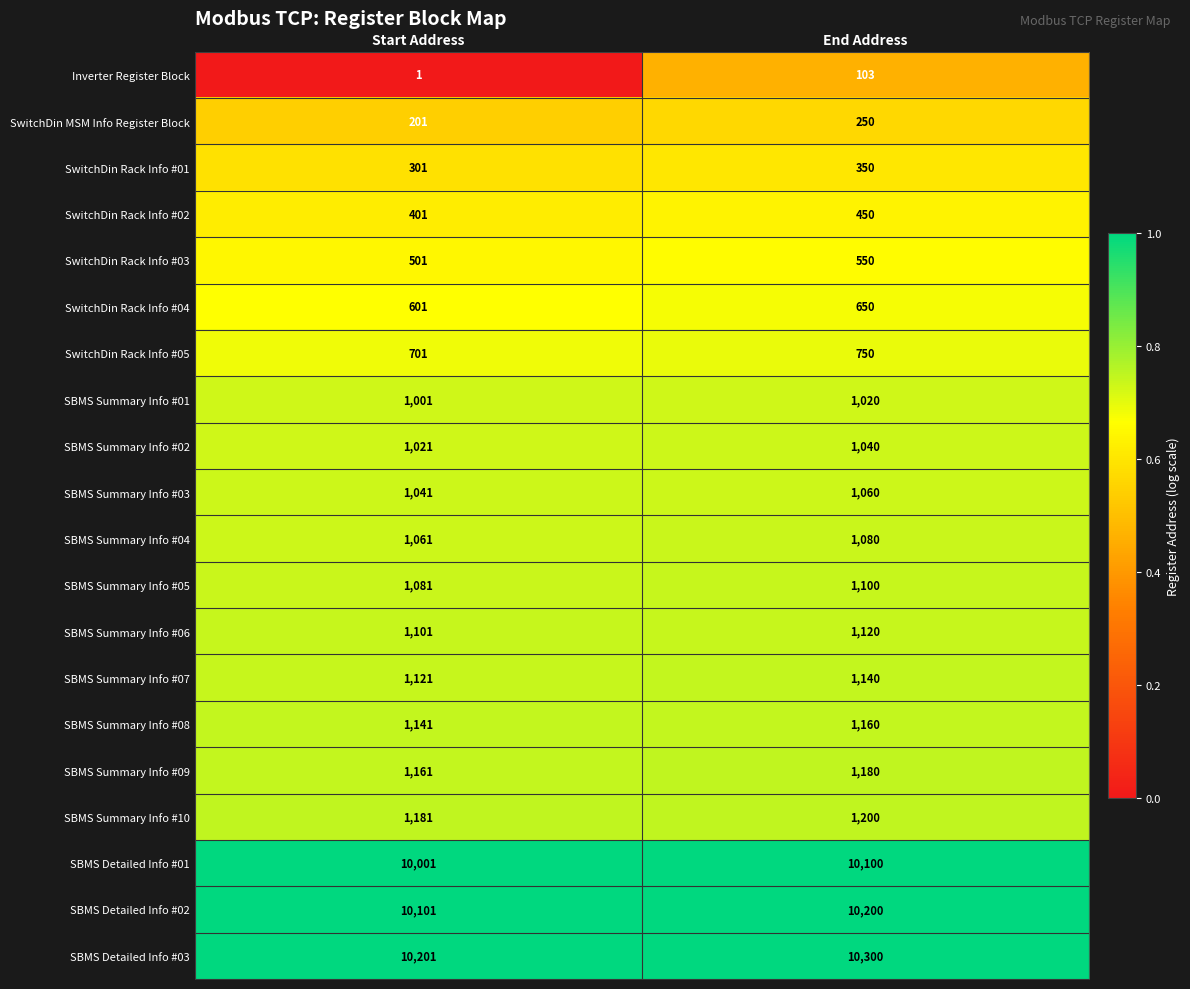

The value of SBMS Summary Info #06 at Start Address is 1964. True or false?

False